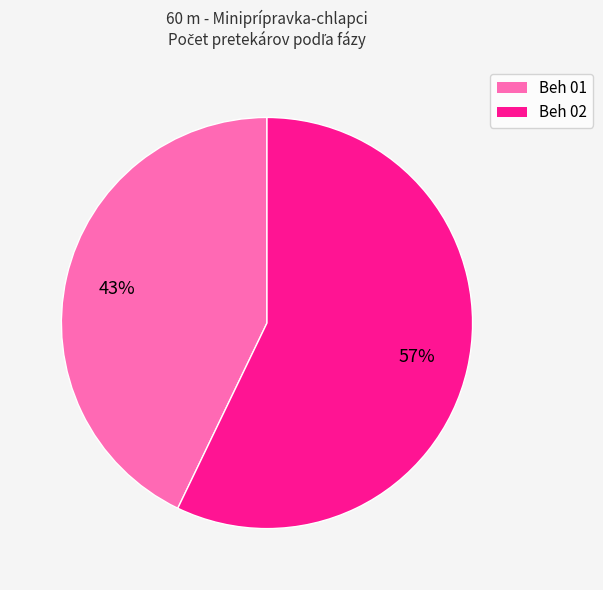

To the nearest percent, what percentage of the pie is Beh 02?

57%